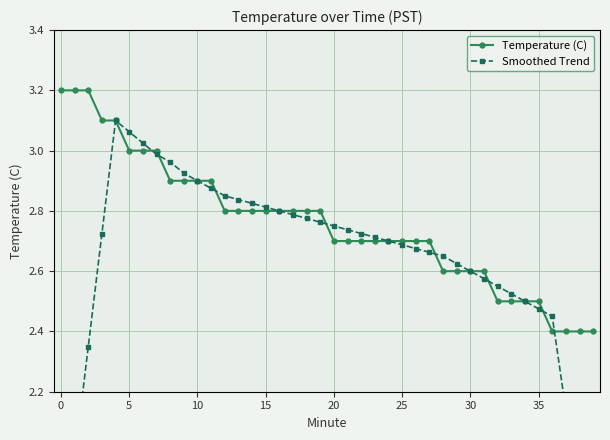

What is the maximum value for Smoothed Trend?

3.1